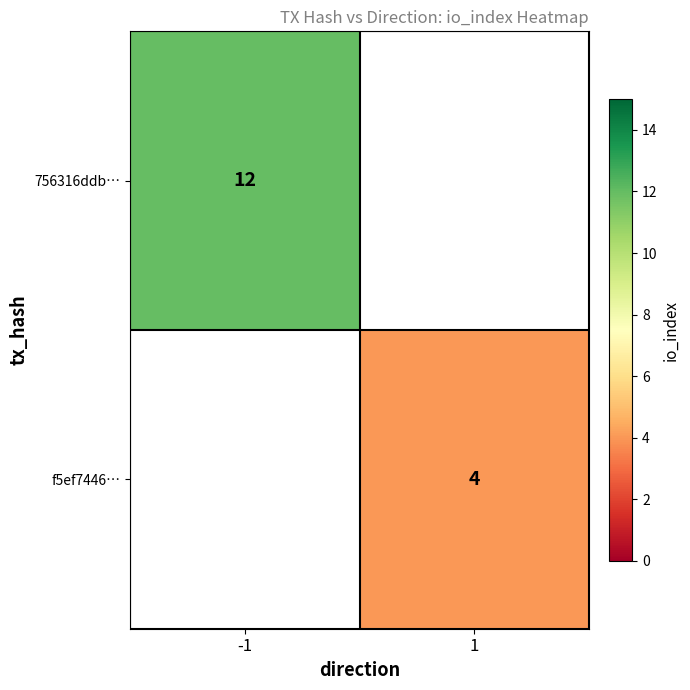

Is it true that f5ef7446… equals 2.5 at 1?

False